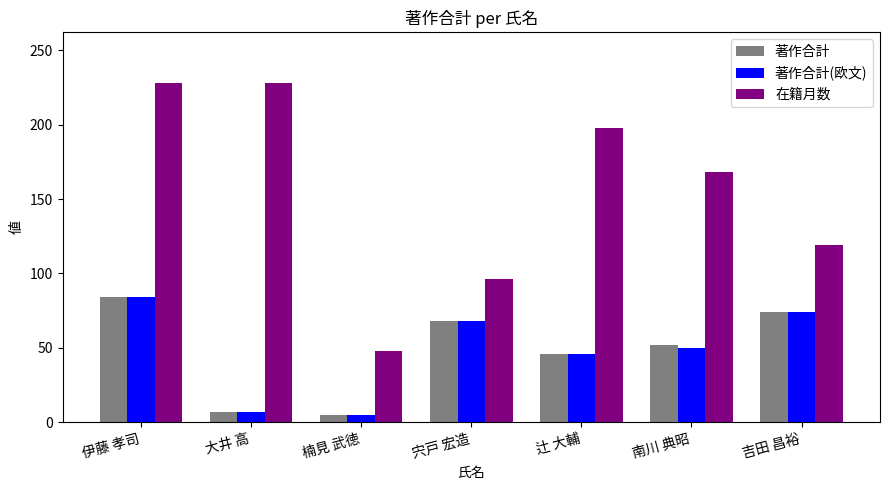

What is the sum of all 在籍月数 values?

1085